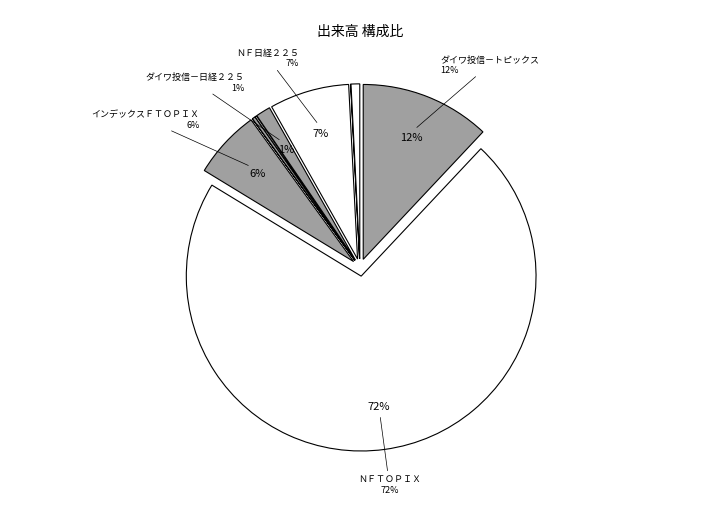

What is the smallest slice in the pie chart?

ＮＦ中国株上証５０